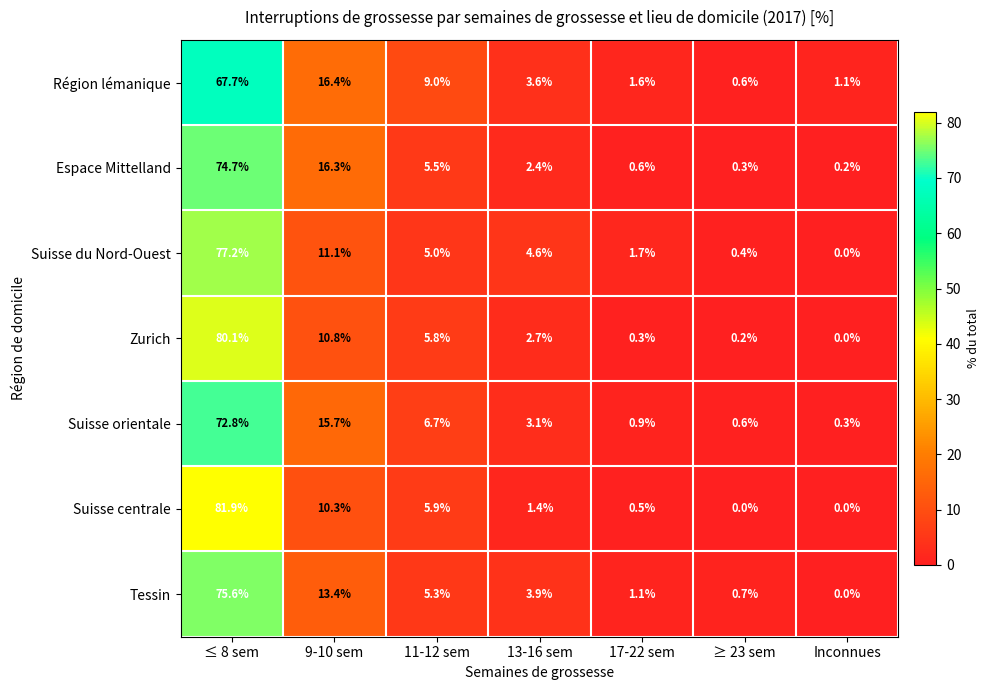

At which category is the sum across all series the highest?

≤ 8 sem